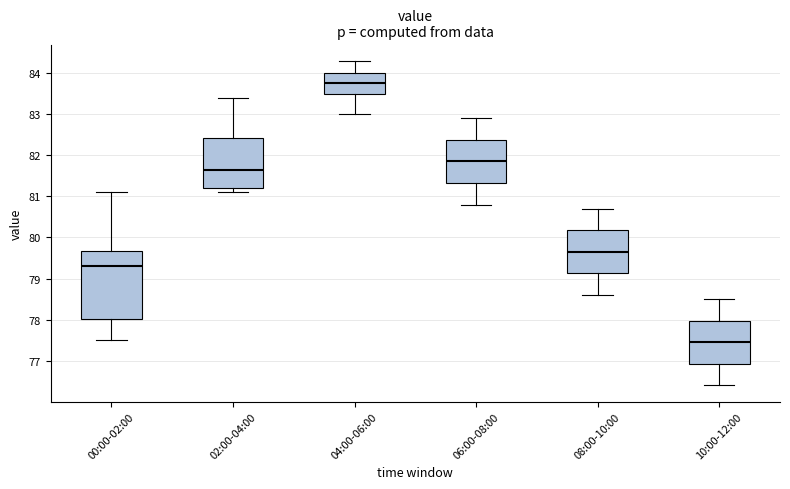

Reading left to right, read every box against the y-axis: the position of its median line, the range the box covers, and the ends of its whiskers. The values are not printed on the chart, so give them approximately, as read against the axis.

00:00-02:00: median 79.3, box 78.0 to 79.7, whiskers 77.5 to 81.1
02:00-04:00: median 81.7, box 81.2 to 82.4, whiskers 81.1 to 83.4
04:00-06:00: median 83.8, box 83.5 to 84.0, whiskers 83.0 to 84.3
06:00-08:00: median 81.9, box 81.3 to 82.4, whiskers 80.8 to 82.9
08:00-10:00: median 79.7, box 79.1 to 80.2, whiskers 78.6 to 80.7
10:00-12:00: median 77.5, box 76.9 to 78.0, whiskers 76.4 to 78.5